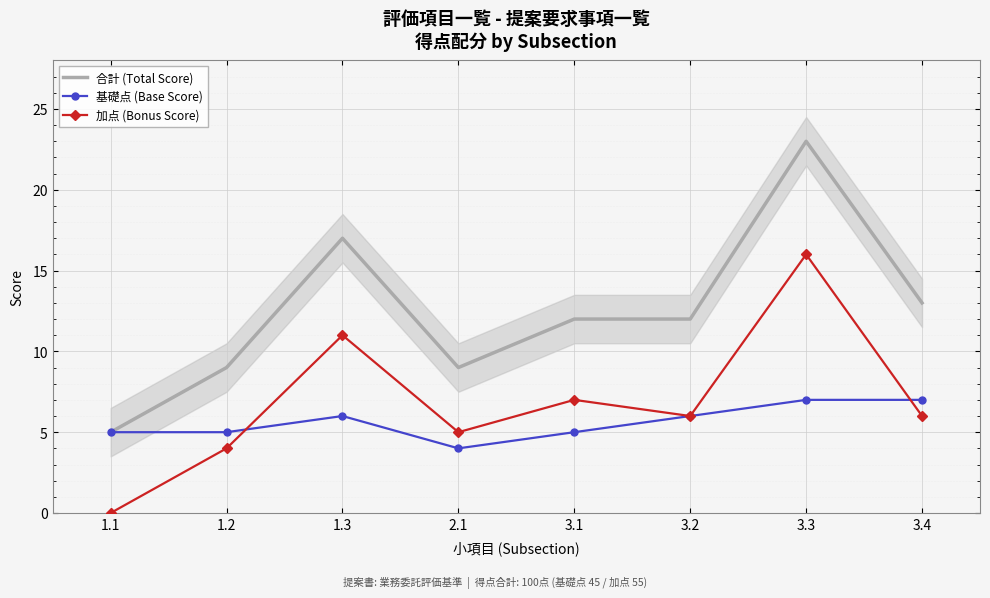

At which label does 加点 (Bonus Score) first exceed 6?

1.3